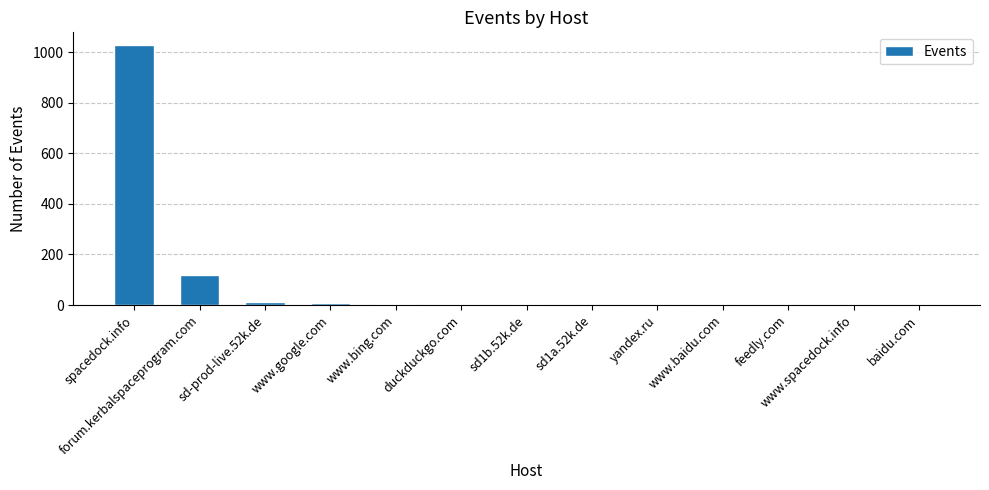

What is the sum of the values at feedly.com and yandex.ru?

2